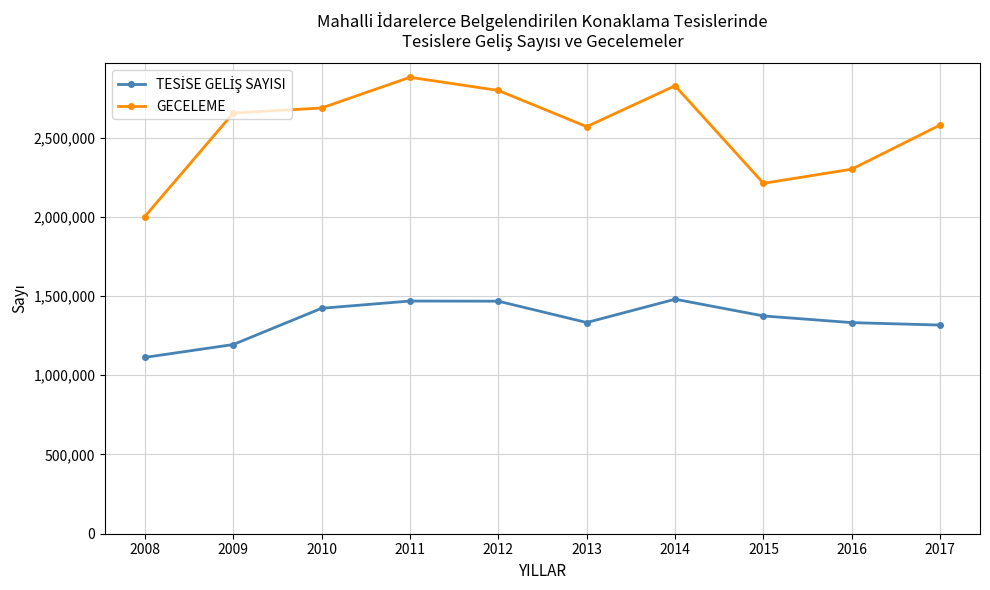

True or false: GECELEME has a value of 2002060 at 2008.

True